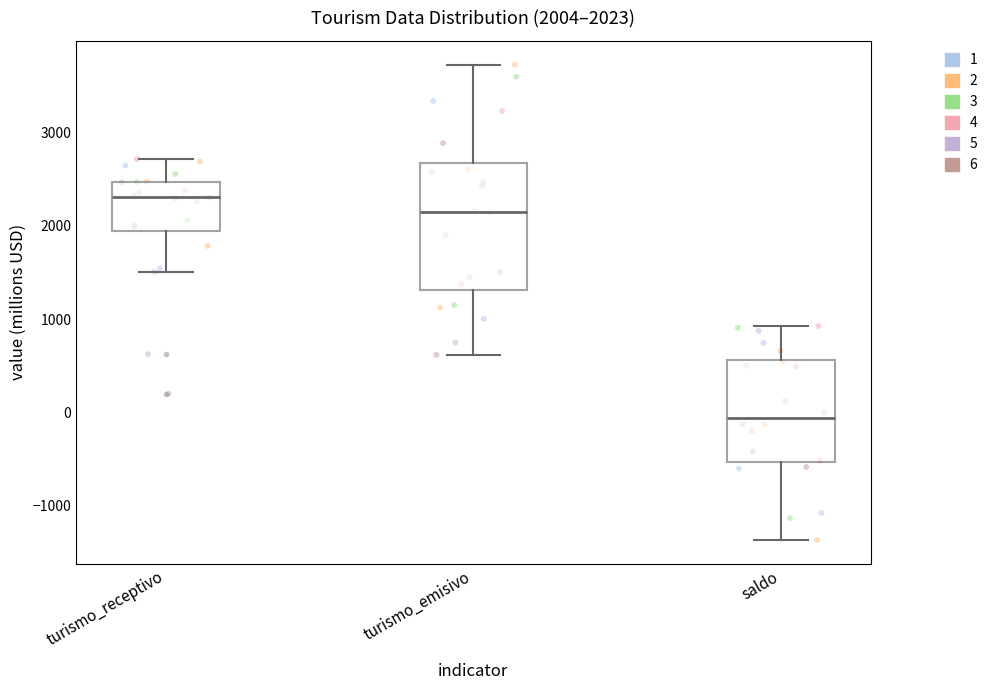

Which box's median line is the lowest?

saldo